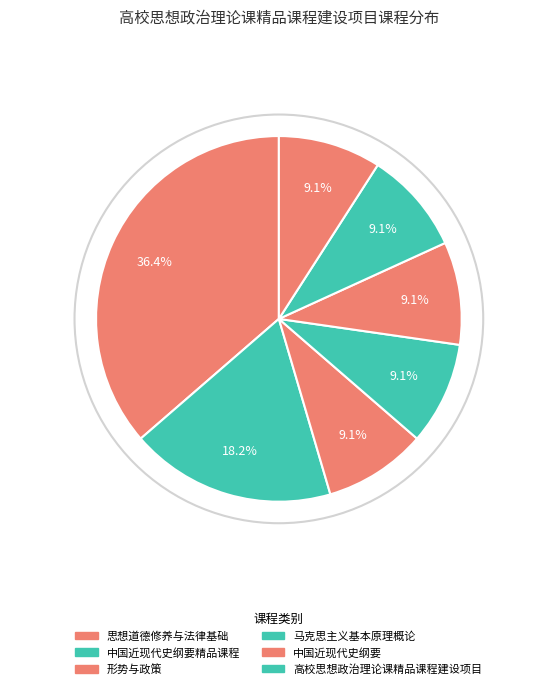

To the nearest percent, what is the difference between the largest and smallest slice percentages?

27%